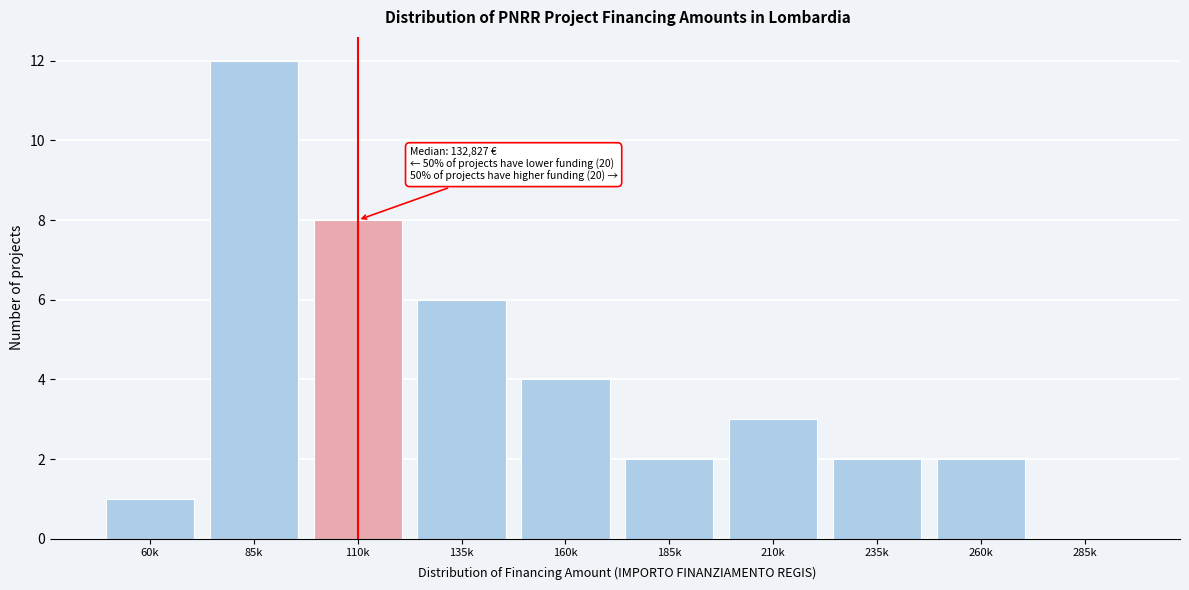

Reading left to right, what are all the values shown in this chart?

60k=1	85k=12	110k=8	135k=6	160k=4	185k=2	210k=3	235k=2	260k=2	285k=0